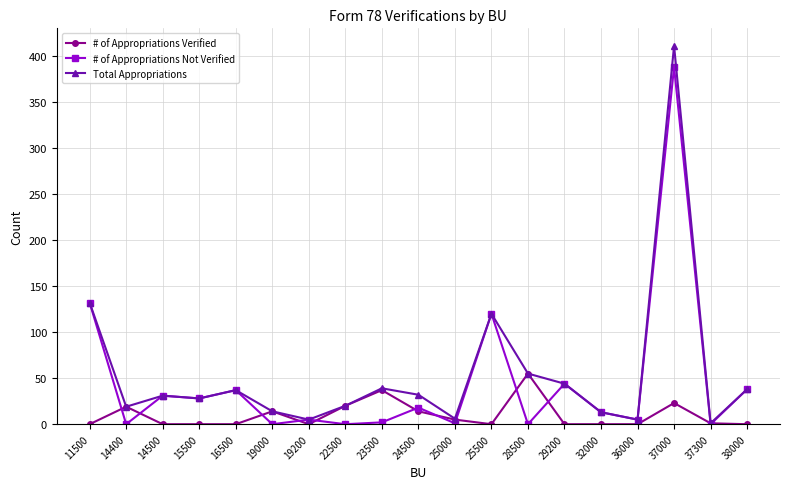

What is the sum of all Total Appropriations values?

1050